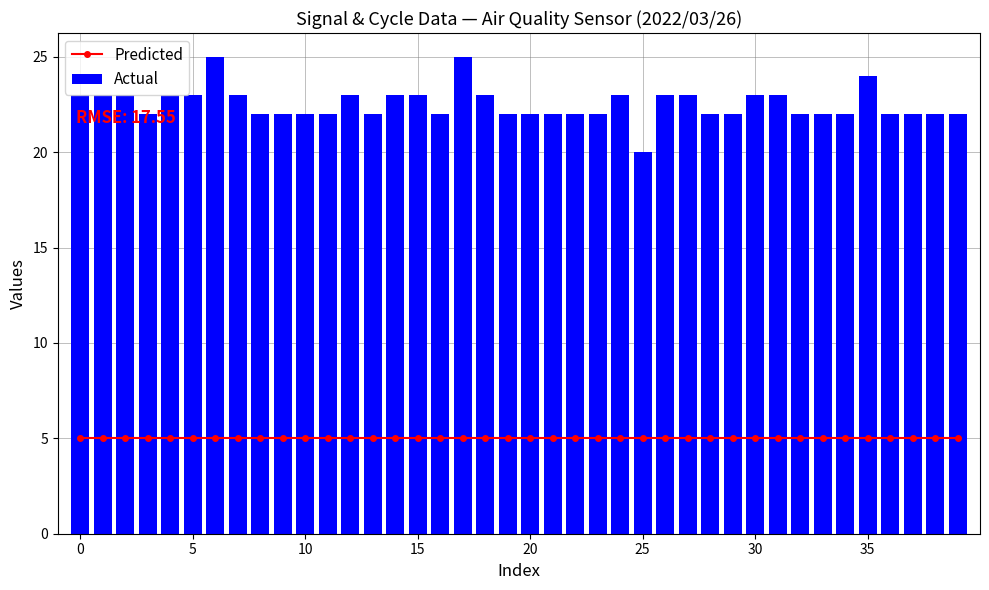

How many series are shown in this chart?

2